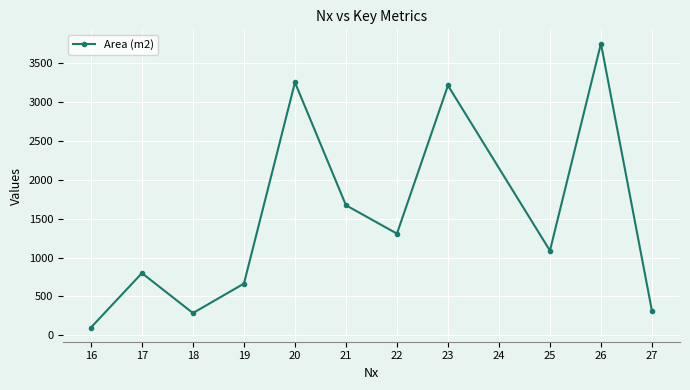

How many values are below 1088?

5